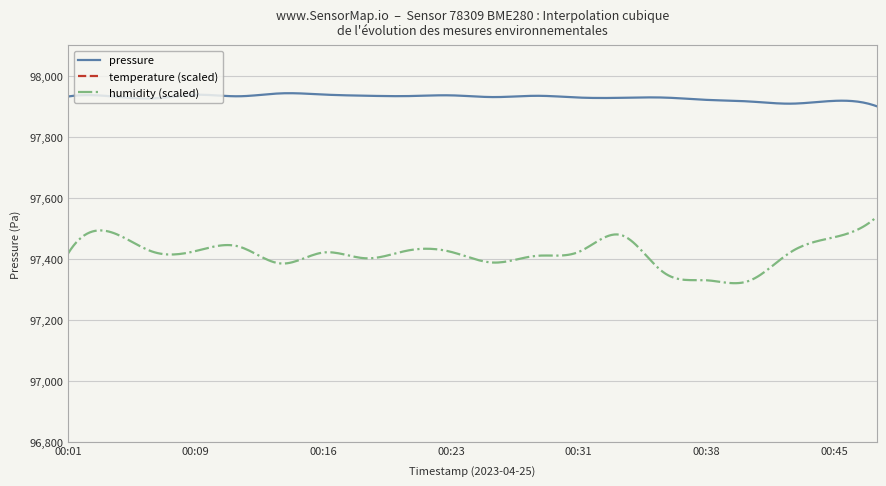

True or false: pressure has more than 1 points higher than both neighbors.

True